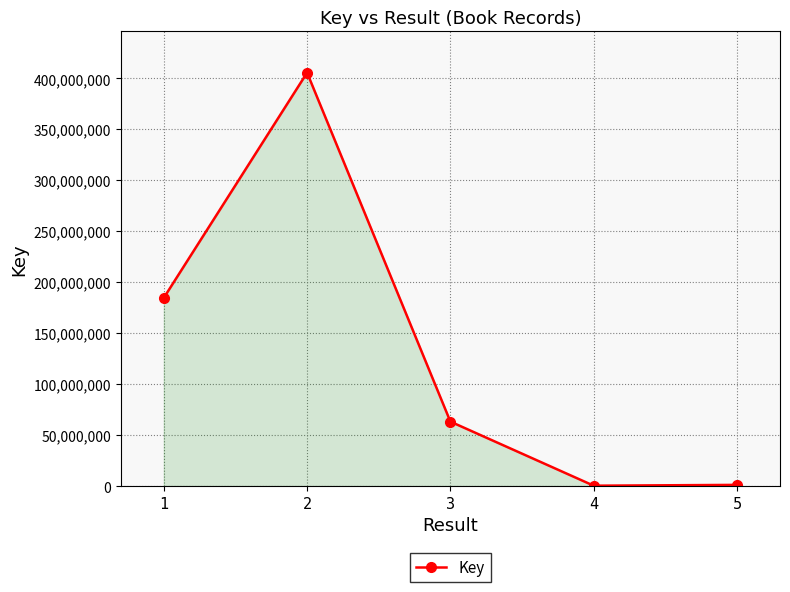

What is the change in value from 1 to 5?

-183472754